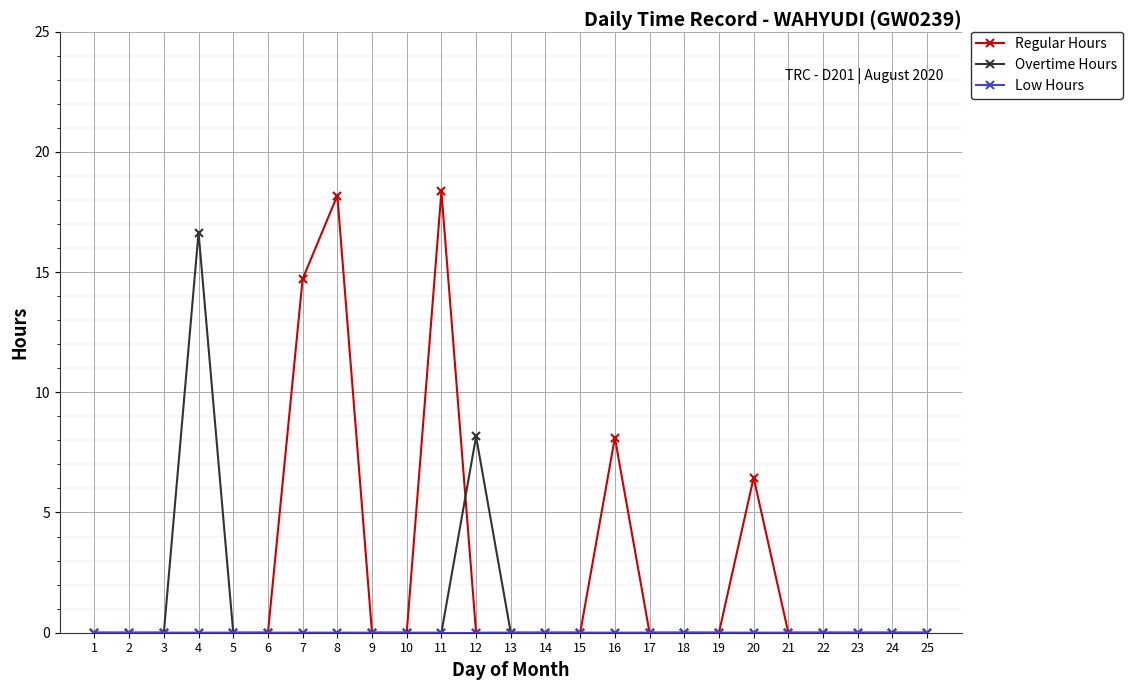

Which series has the largest total across all categories?

Regular Hours